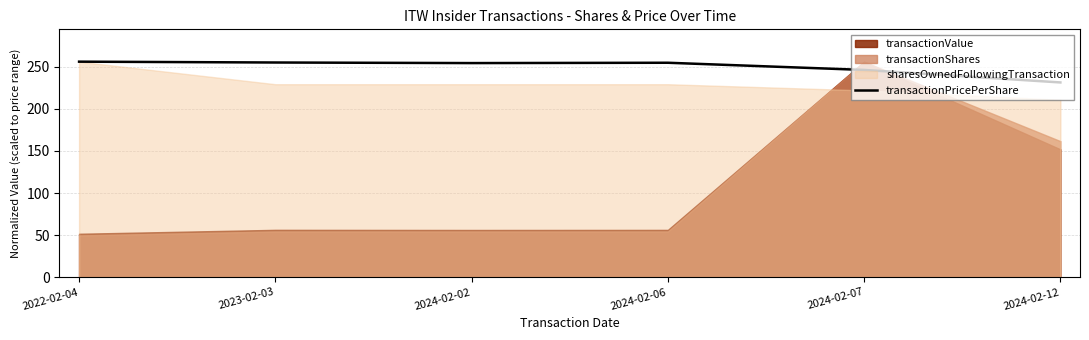

What is the value of the 2nd point from the left?

255.1